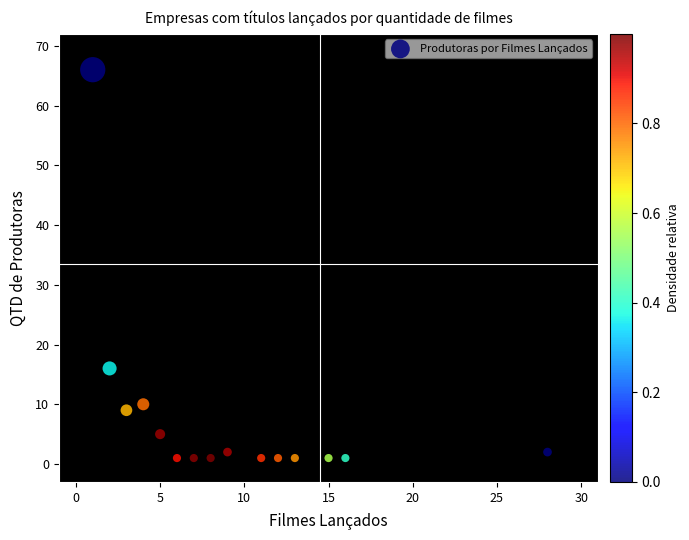

What Y value in the scatter plot is closest to 33?

16